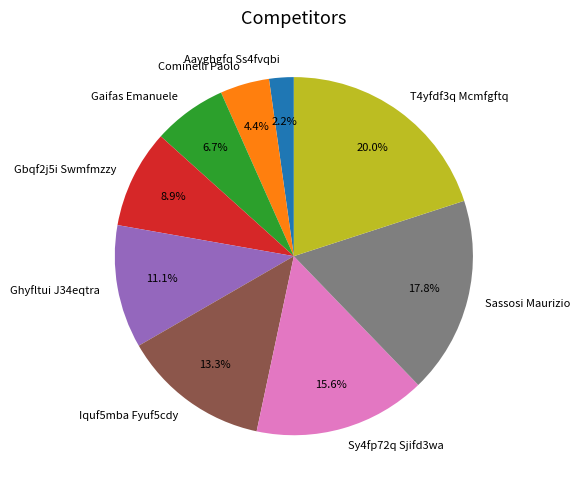

To the nearest percent, what percentage of the pie is Ghyfltui J34eqtra?

11%